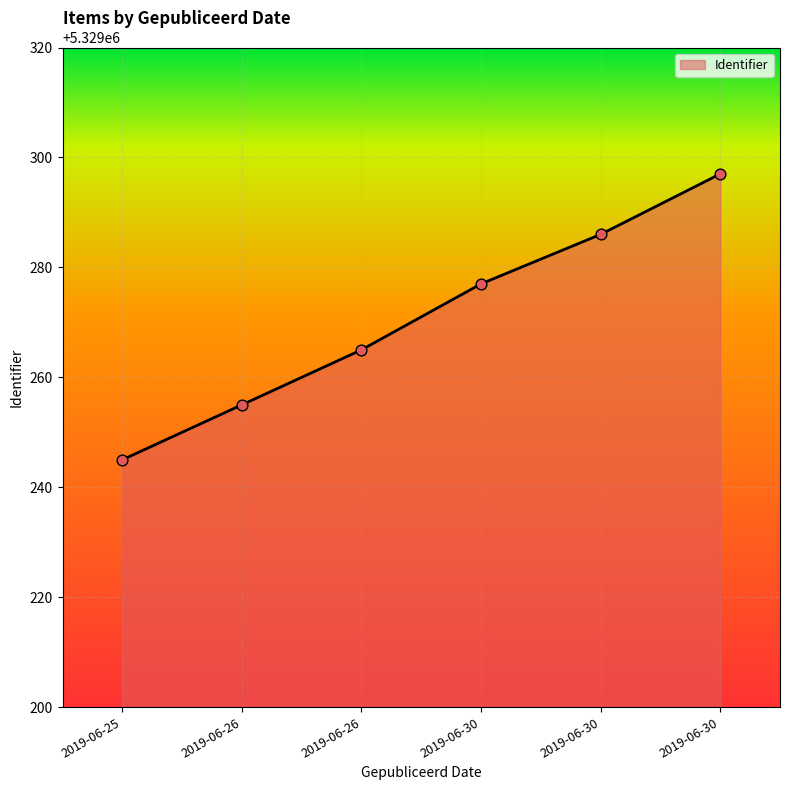

What is the change in value from 2019-06-26 to 2019-06-30?

+12